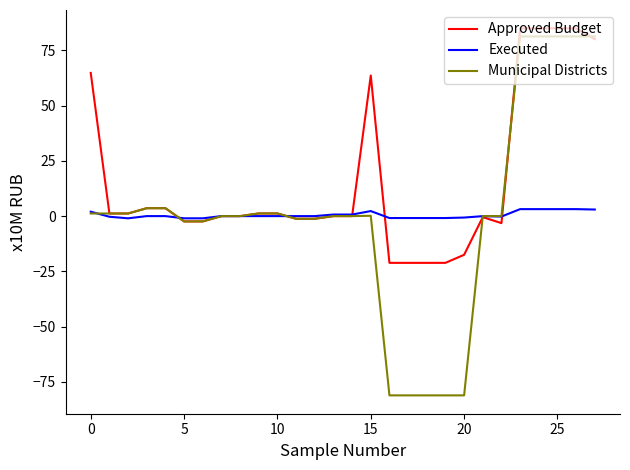

What is the smallest value displayed?

-81.1